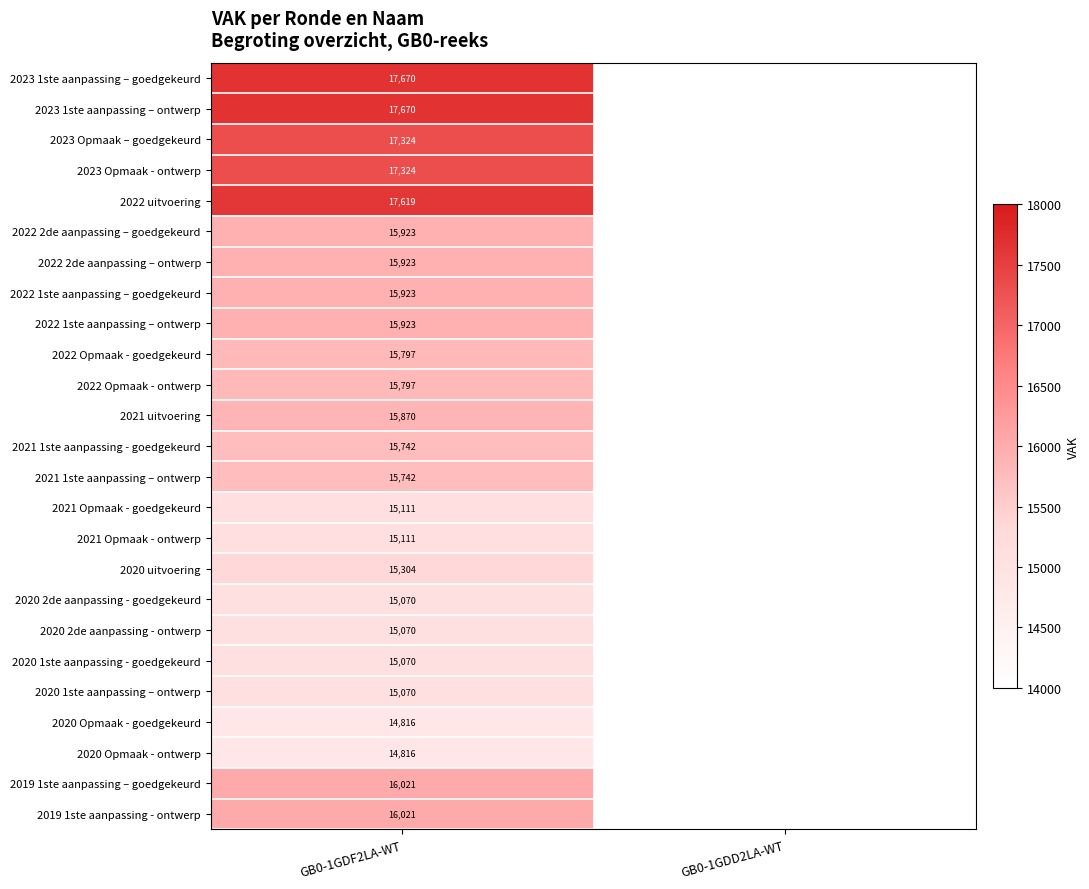

The 2020 1ste aanpassing - goedgekeurd series shows 24063 at GB0-1GDF2LA-WT. True or false?

False